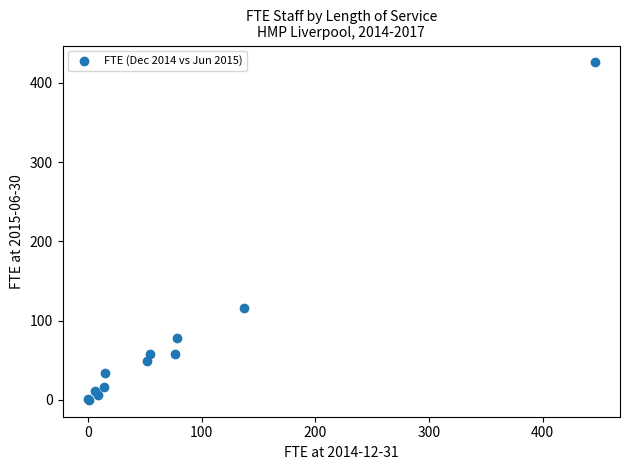

What Y value in the scatter plot is closest to 212?

116.2